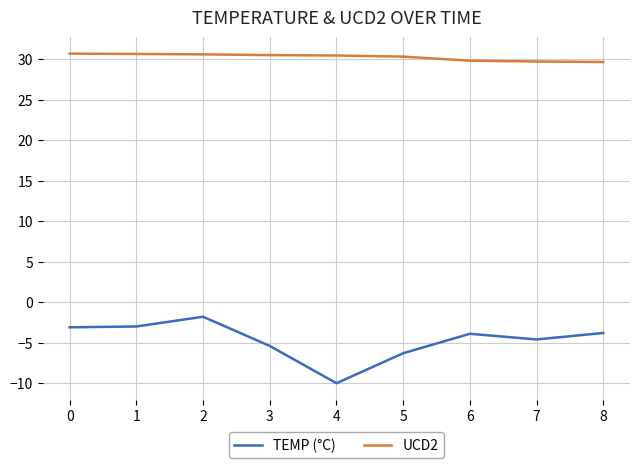

What is the total value across all series at 7?

25.1